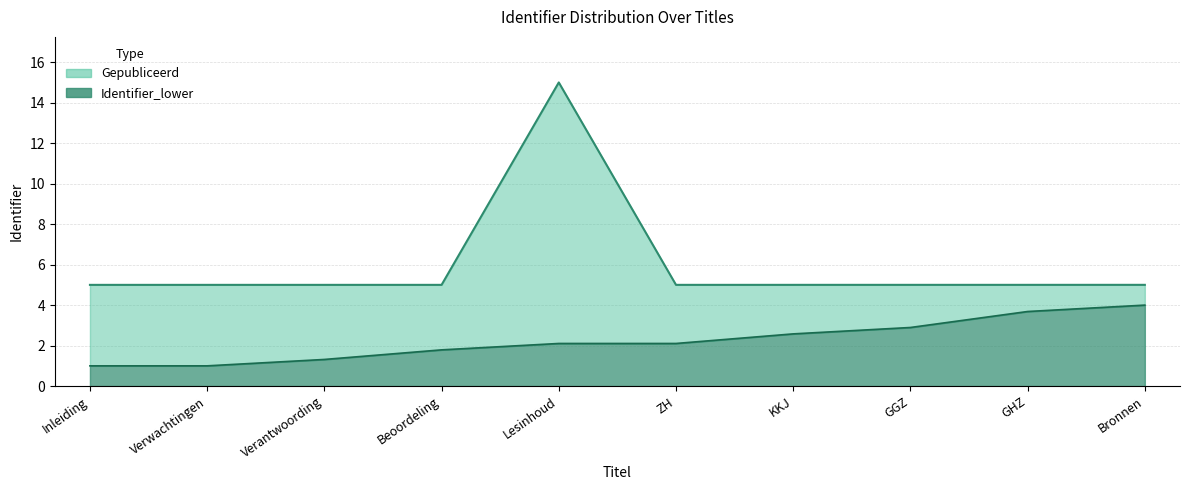

At which category is the sum across all series the highest?

Lesinhoud